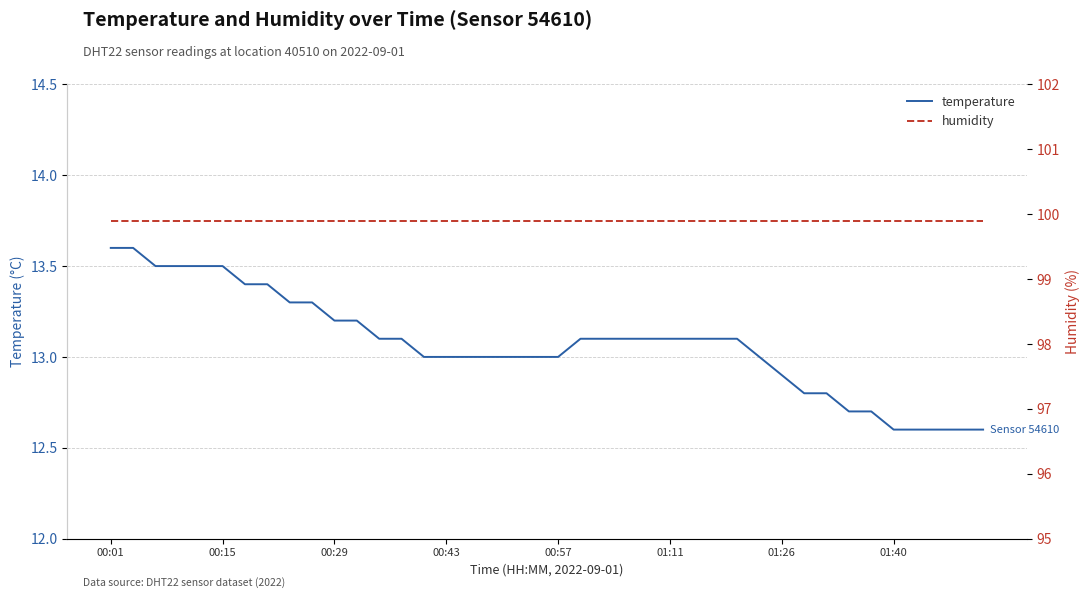

Reading left to right, list all the values displayed in this chart.

temperature: 13.6	13.6	13.5	13.5	13.5	13.5	13.4	13.4	13.3	13.3	13.2	13.2	13.1	13.1	13.0	13.0	13.0	13.0	13.0	13.0	13.0	13.1	13.1	13.1	13.1	13.1	13.1	13.1	13.1	13.0	12.9	12.8	12.8	12.7	12.7	12.6	12.6	12.6	12.6	12.6
humidity: 99.9	99.9	99.9	99.9	99.9	99.9	99.9	99.9	99.9	99.9	99.9	99.9	99.9	99.9	99.9	99.9	99.9	99.9	99.9	99.9	99.9	99.9	99.9	99.9	99.9	99.9	99.9	99.9	99.9	99.9	99.9	99.9	99.9	99.9	99.9	99.9	99.9	99.9	99.9	99.9